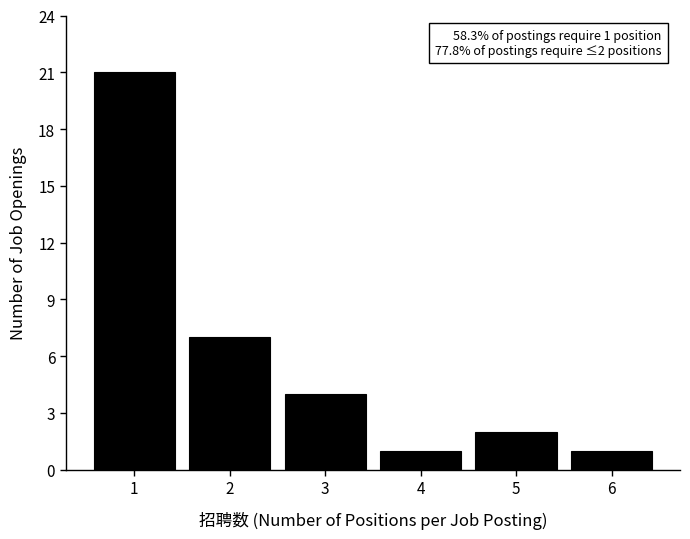

Reading left to right, extract all data points from this chart.

21	7	4	1	2	1